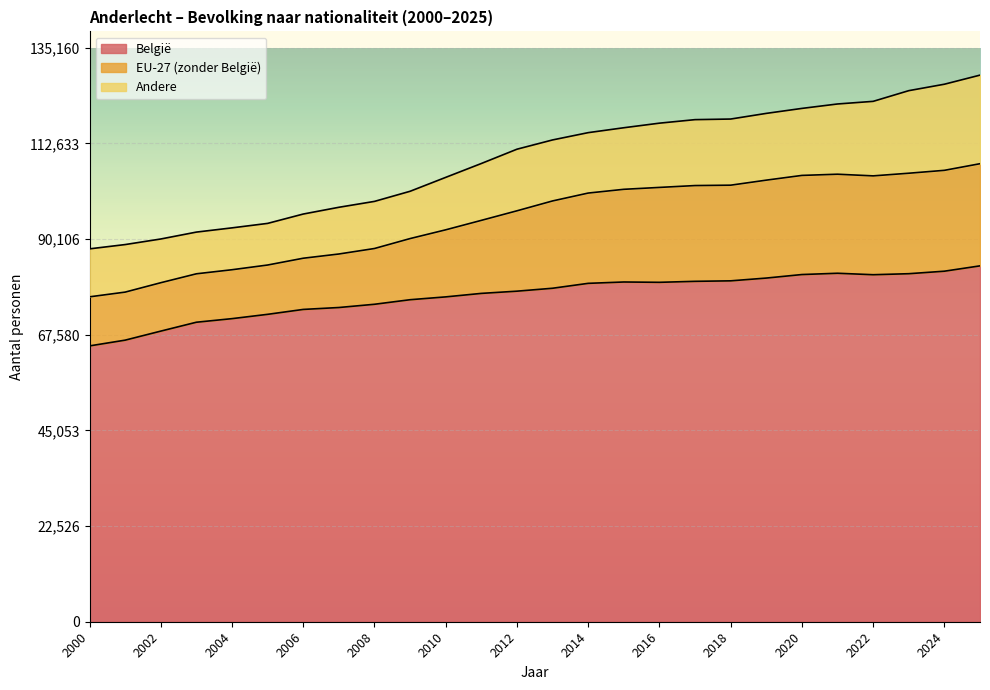

What is the maximum value for België?

83807